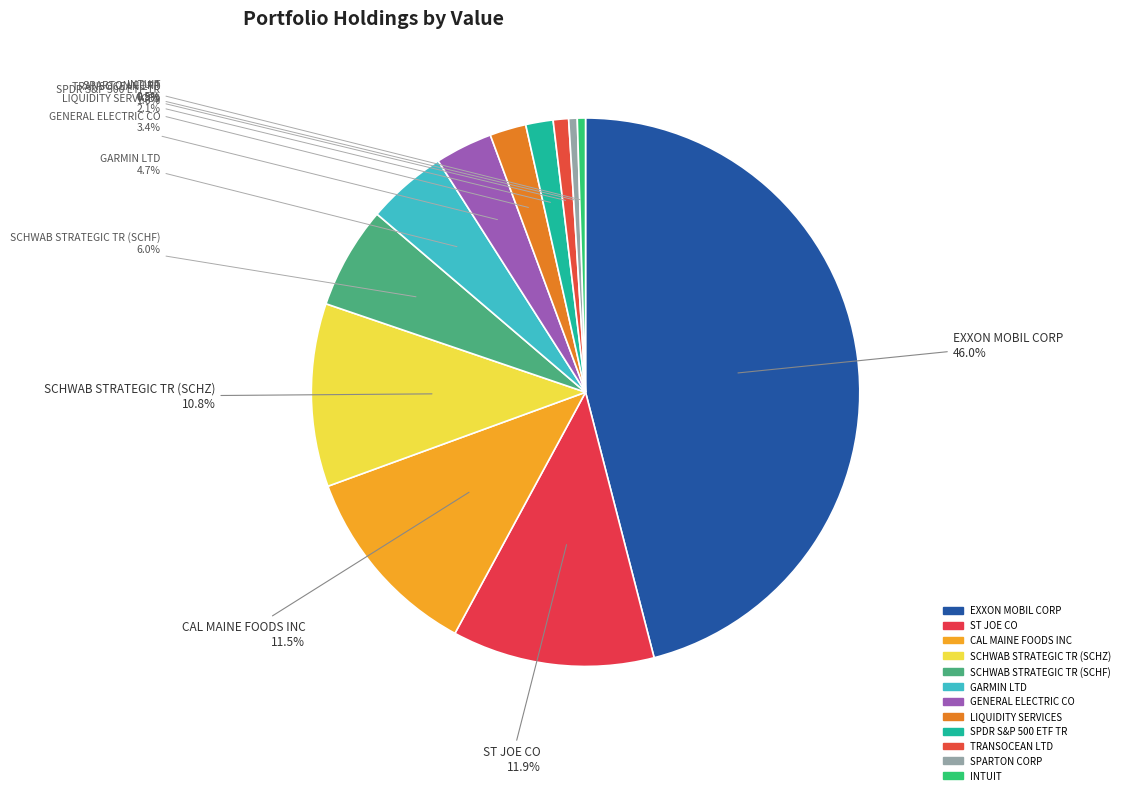

Does any single category account for the majority?

No